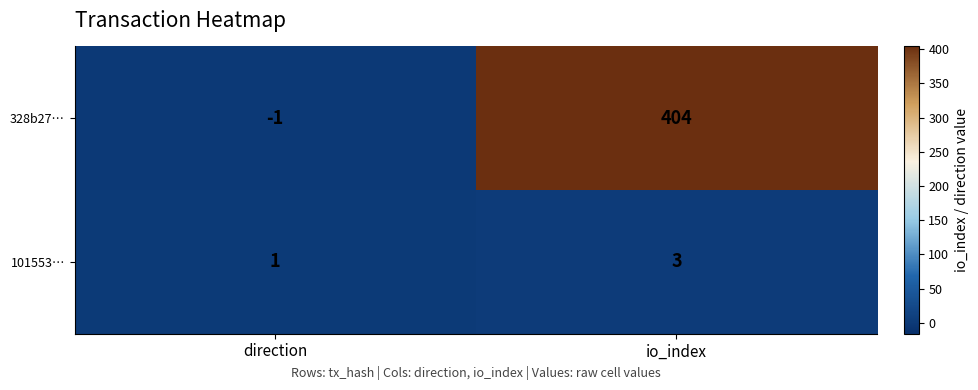

The 328b27… series shows 404 at io_index. True or false?

True